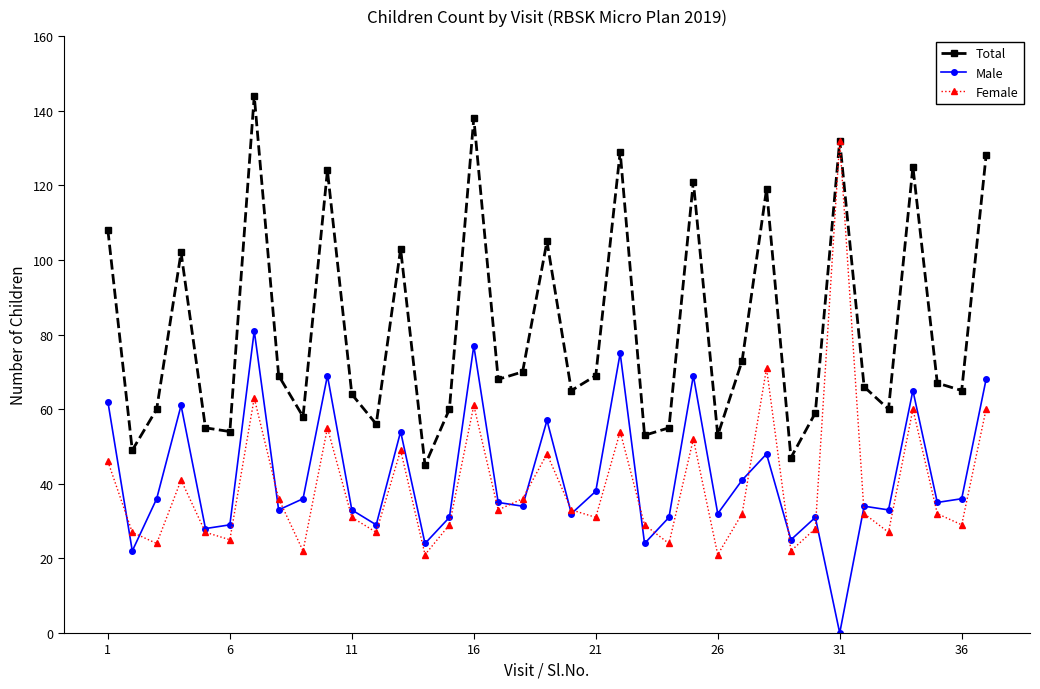

In Female, how many points are lower than both neighbors (excluding endpoints)?

12